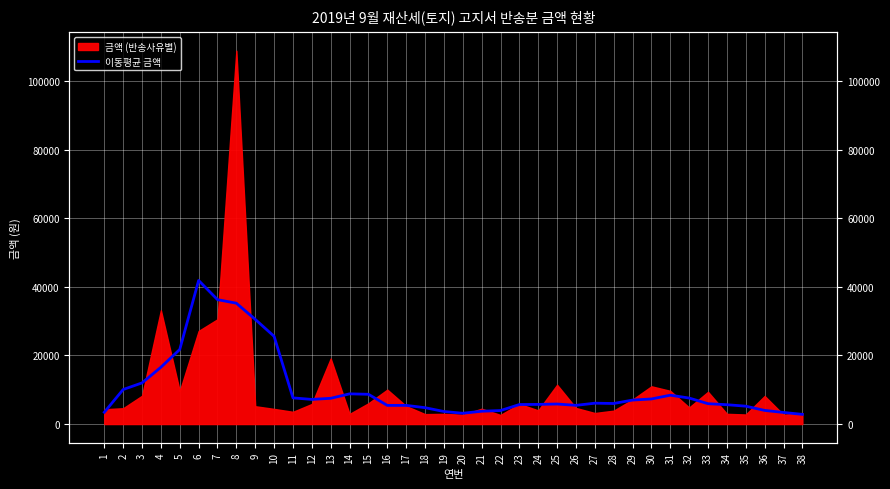

What is the value of the 37th point from the left?

3382